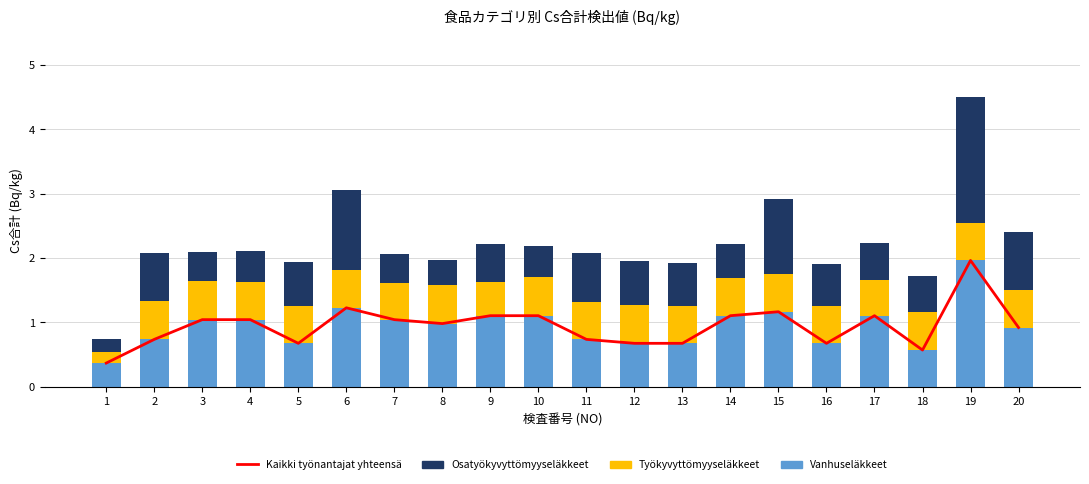

What is the average value of the Vanhuseläkkeet series?

0.9